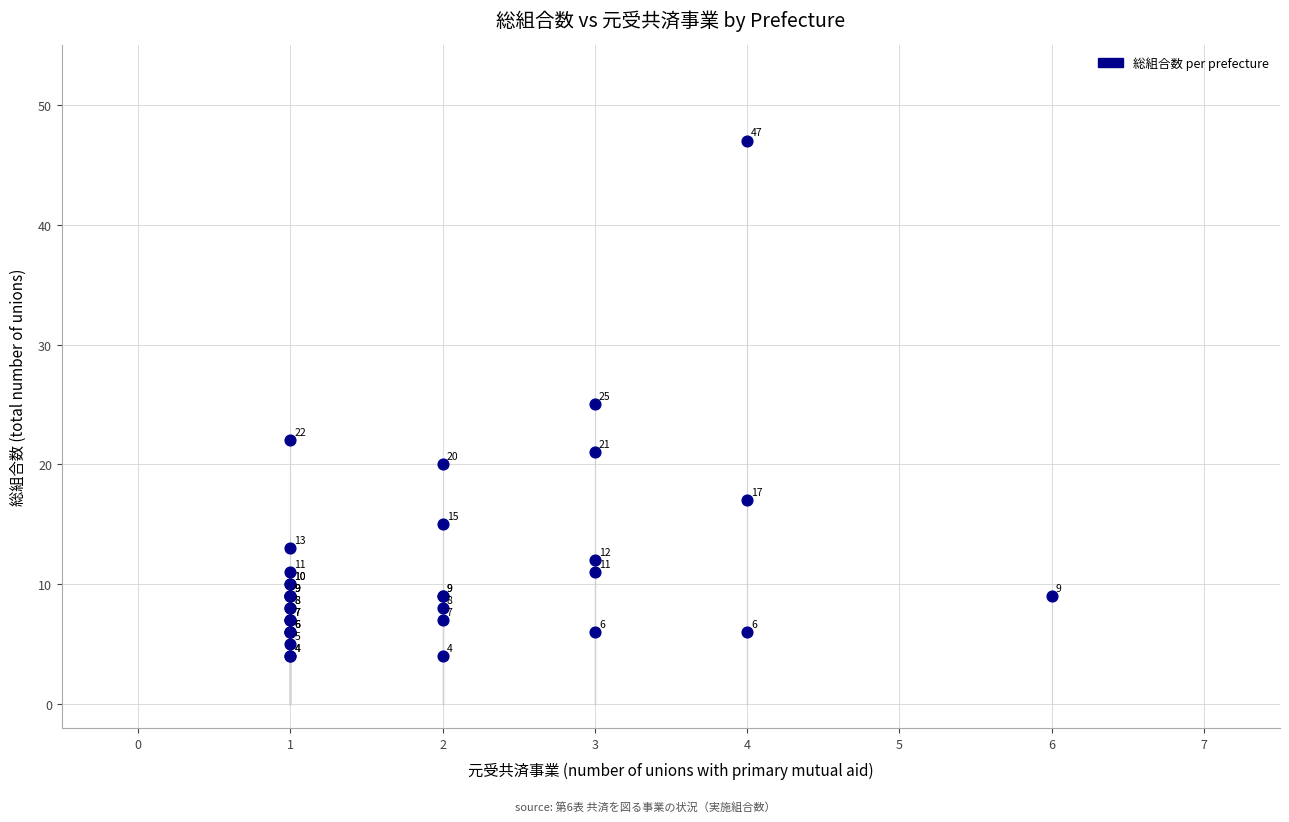

What Y value in the scatter plot is closest to 25?

25